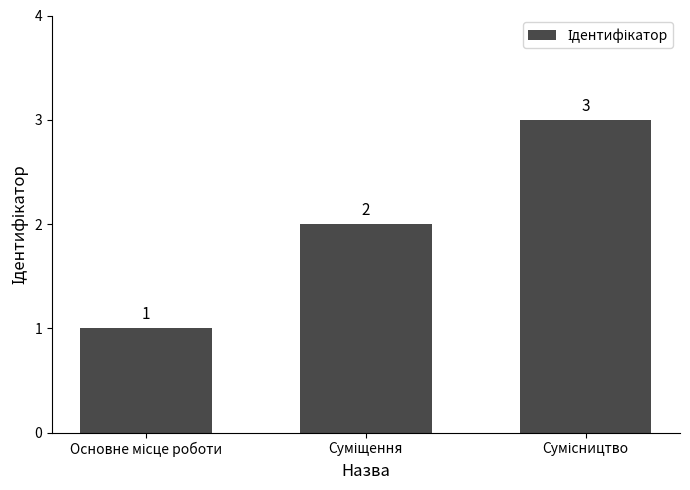

How many distinct data groups are displayed?

1